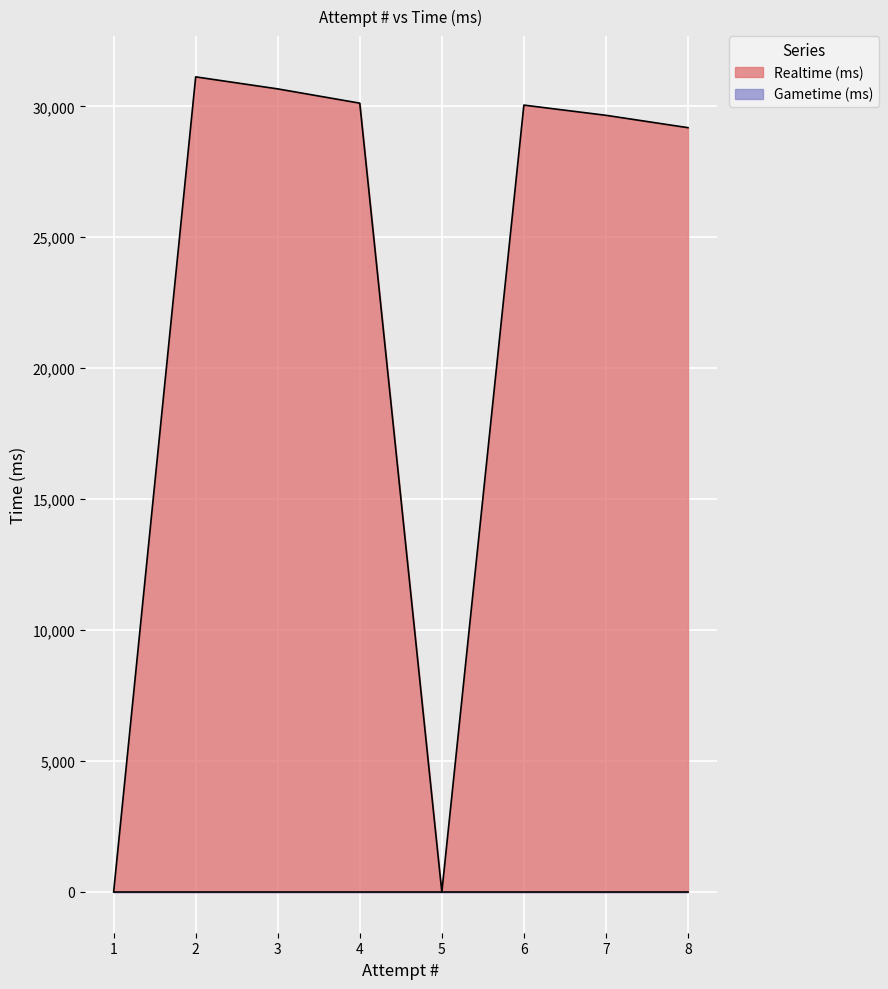

List the labels in order of value, largest first.

2, 3, 4, 6, 7, 8, 5, 1